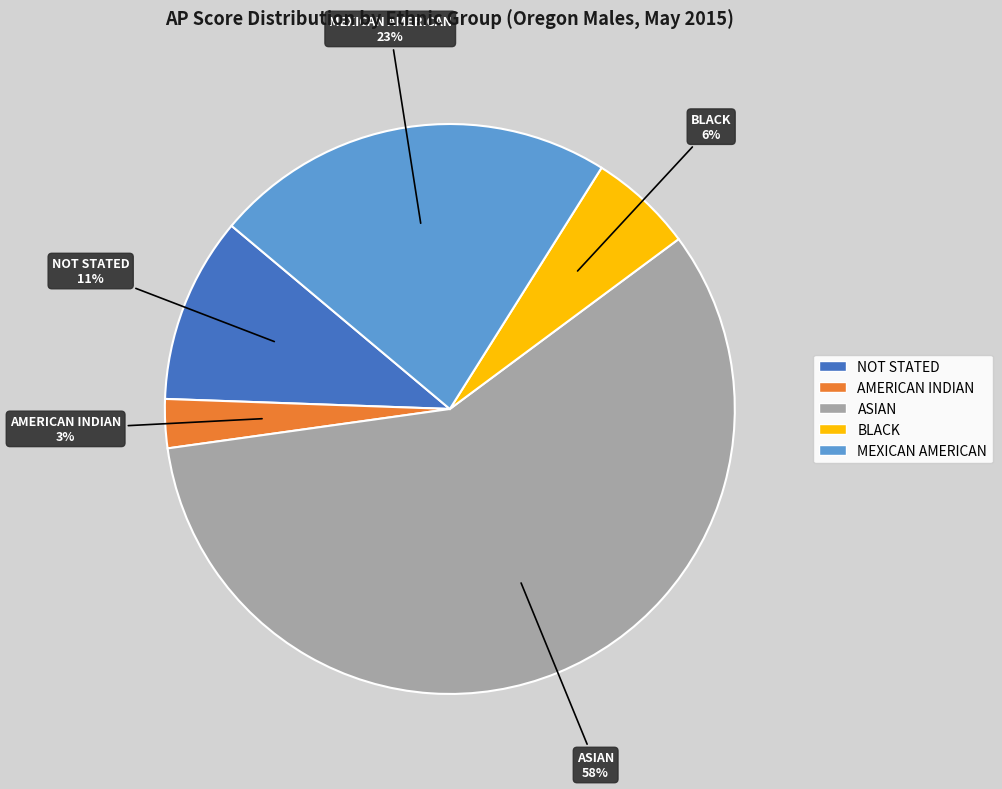

To the nearest percent, what percentage of the pie is AMERICAN INDIAN?

3%